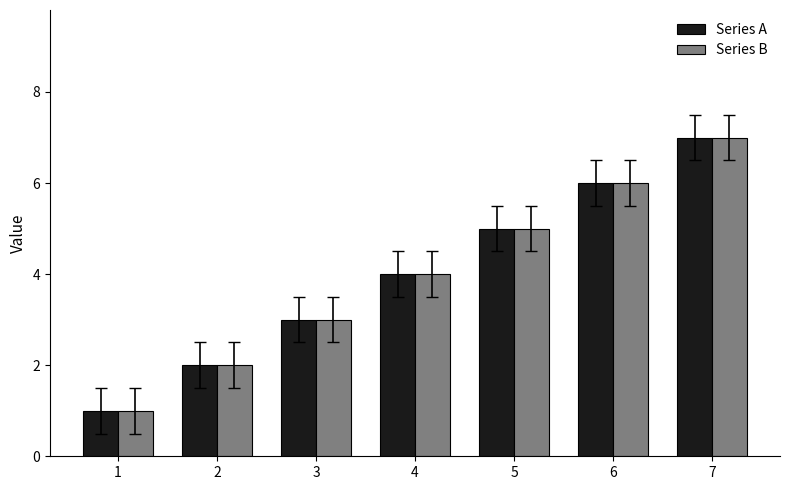

Which category has the highest value in the Series B series?

7